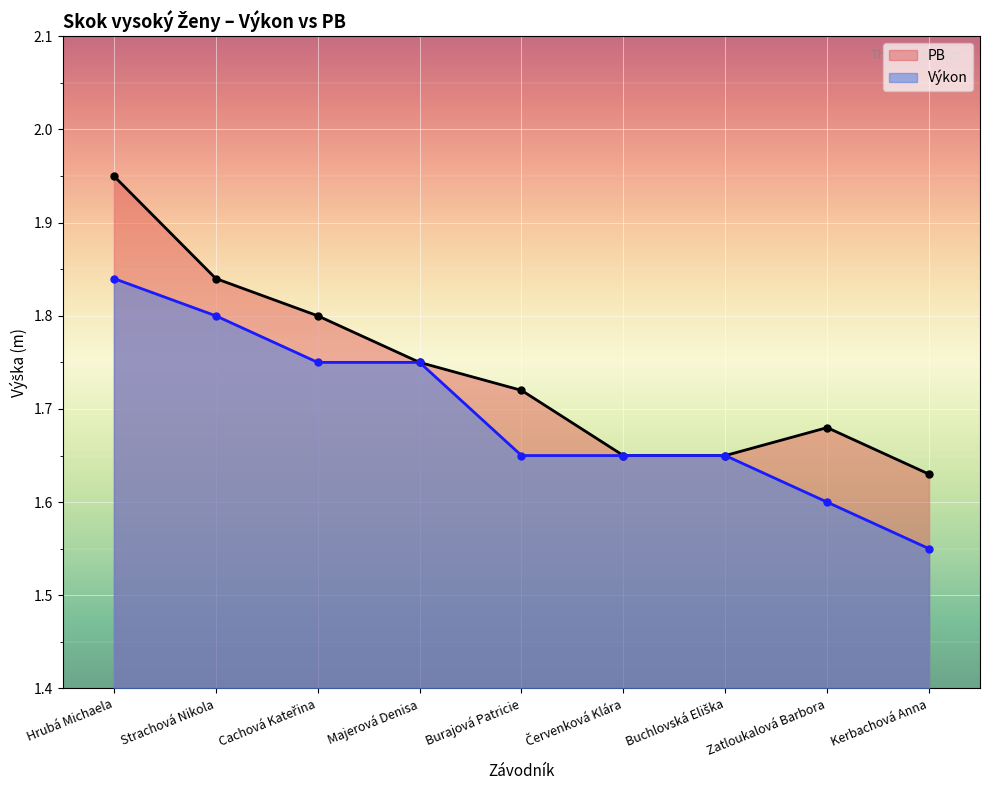

True or false: PB and Výkon cross at least once.

False